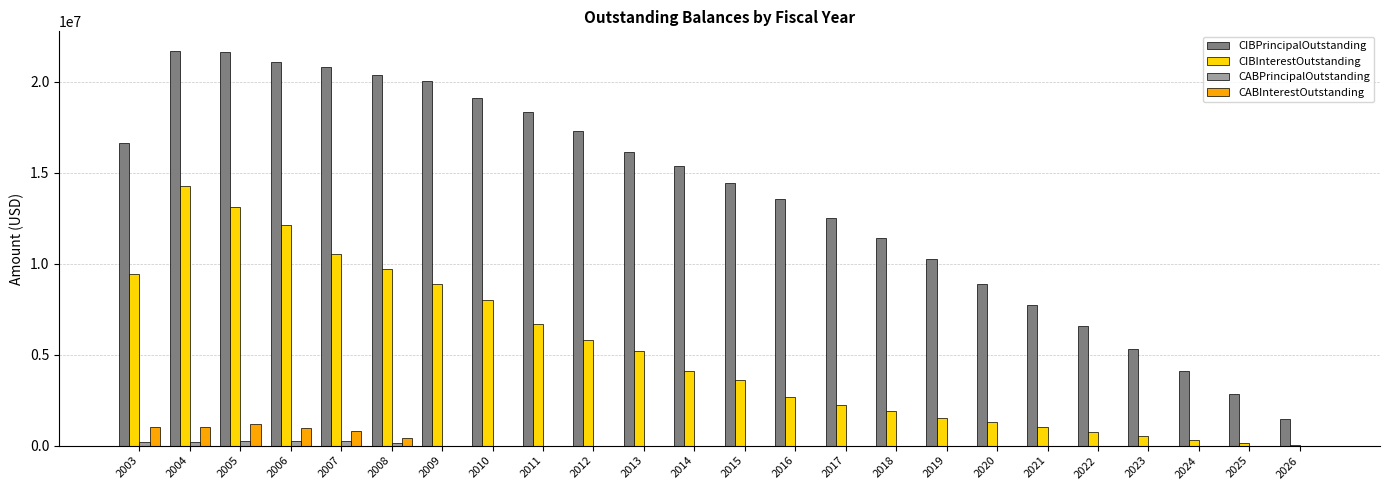

What is the sum of all CIBPrincipalOutstanding values?

327410000.0